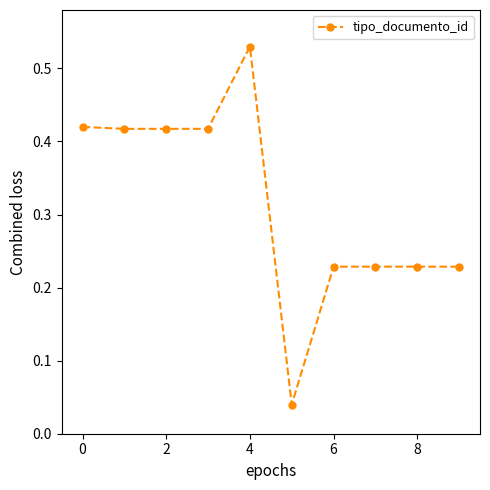

What is the sum of all values?

3.2